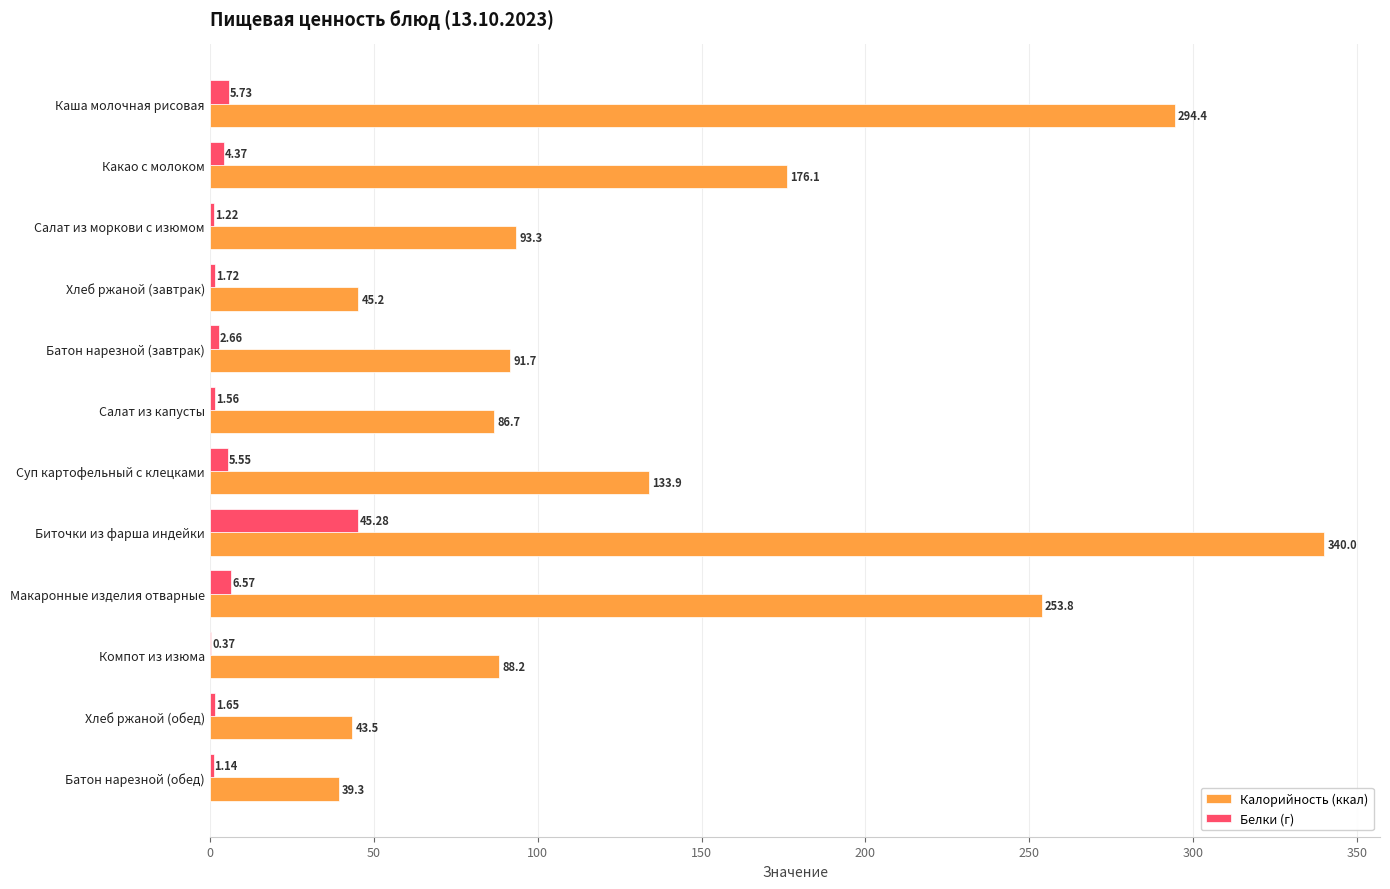

Where is Белки (г) nearest to the value 22?

Макаронные изделия отварные